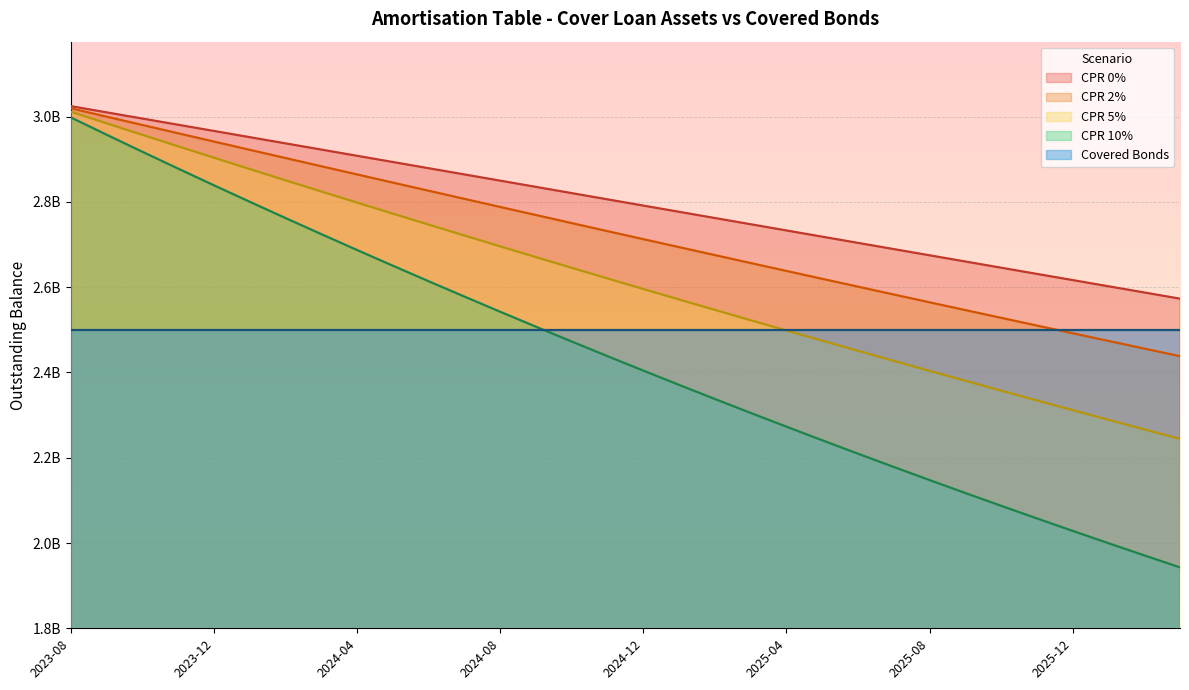

What is the difference between the maximum and minimum values in the CPR 2% series?

581409197